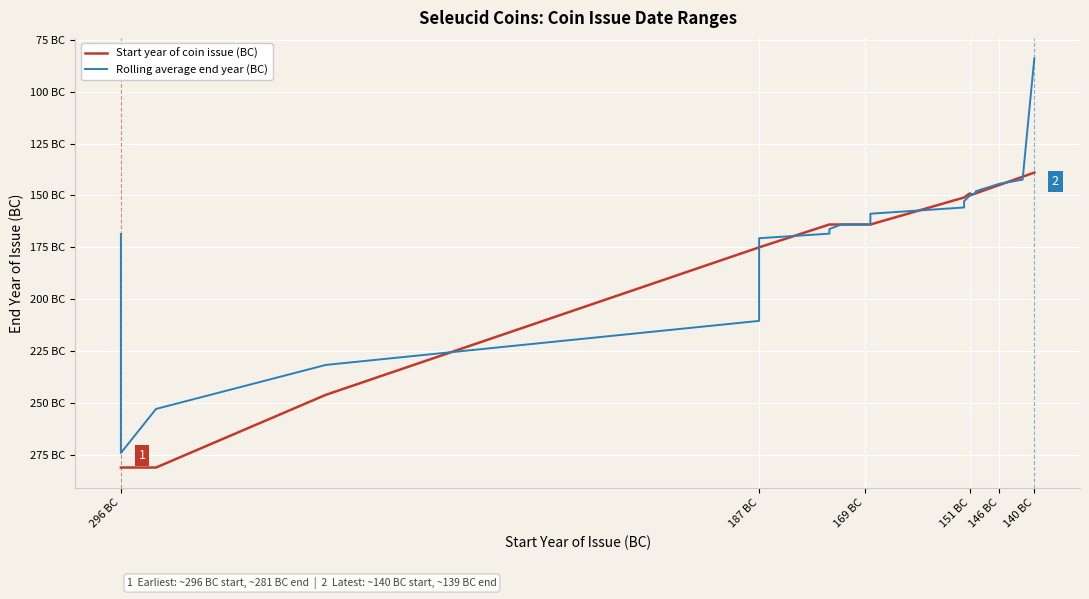

True or false: Start year of coin issue (BC) has a value of -145.0 at 146 BC.

True